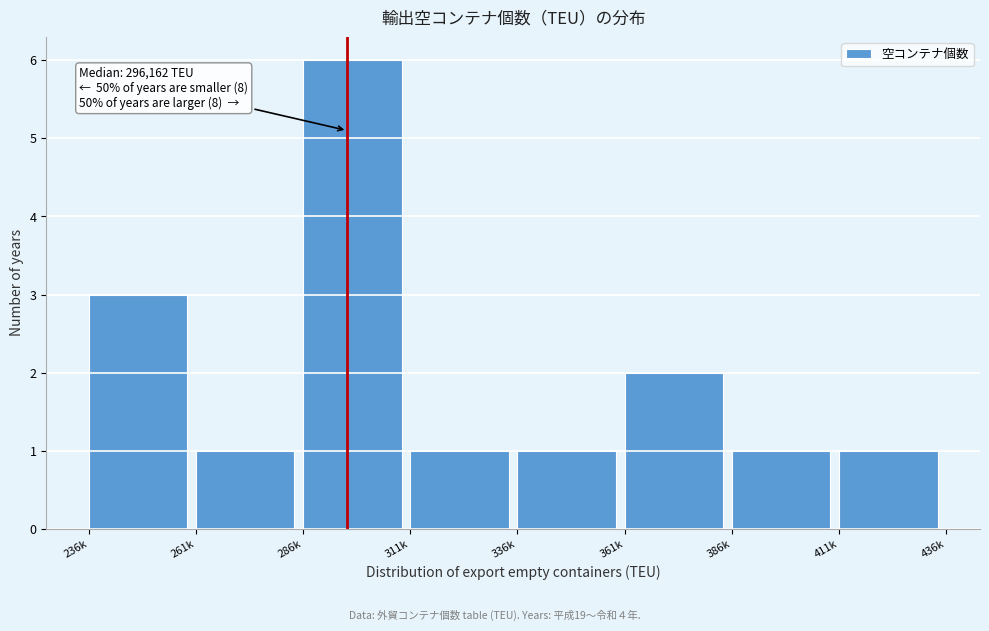

Reading right to left, extract all data points from this chart.

411k=1	386k=1	361k=2	336k=1	311k=1	286k=6	261k=1	236k=3